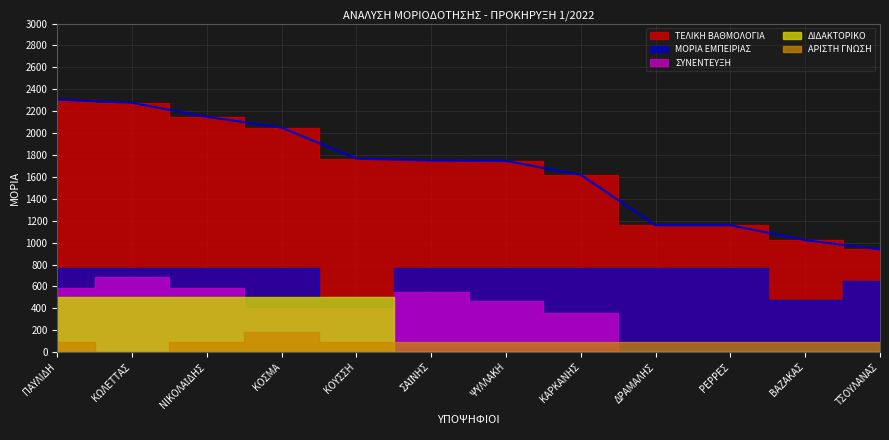

What is the label of the 3rd point from the right?

ΡΕΡΡΕΣ